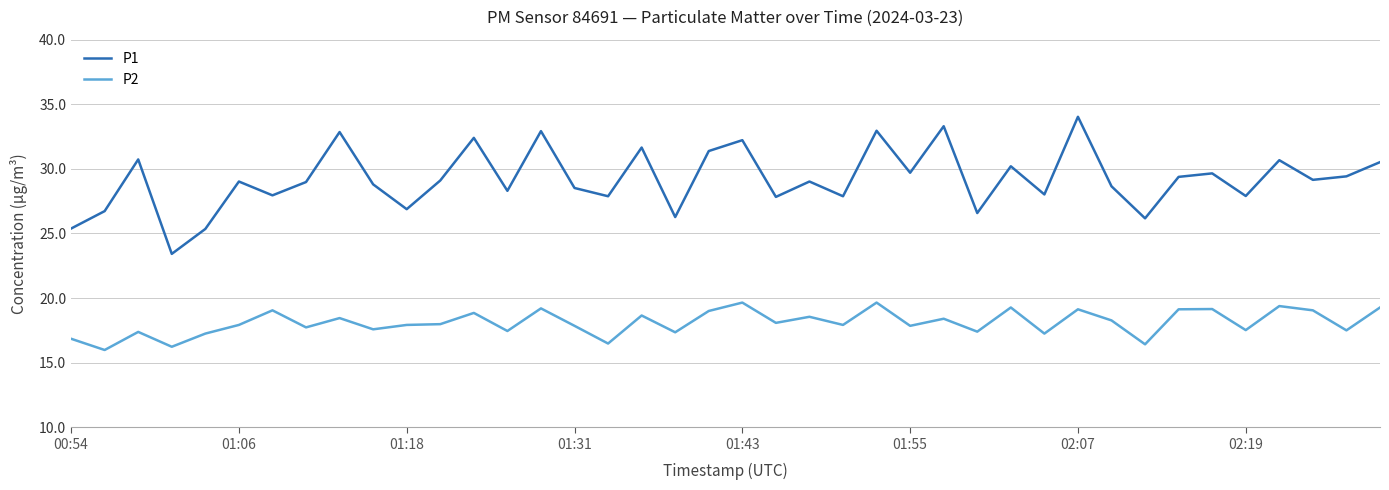

What is the average value of the P2 series?

18.1